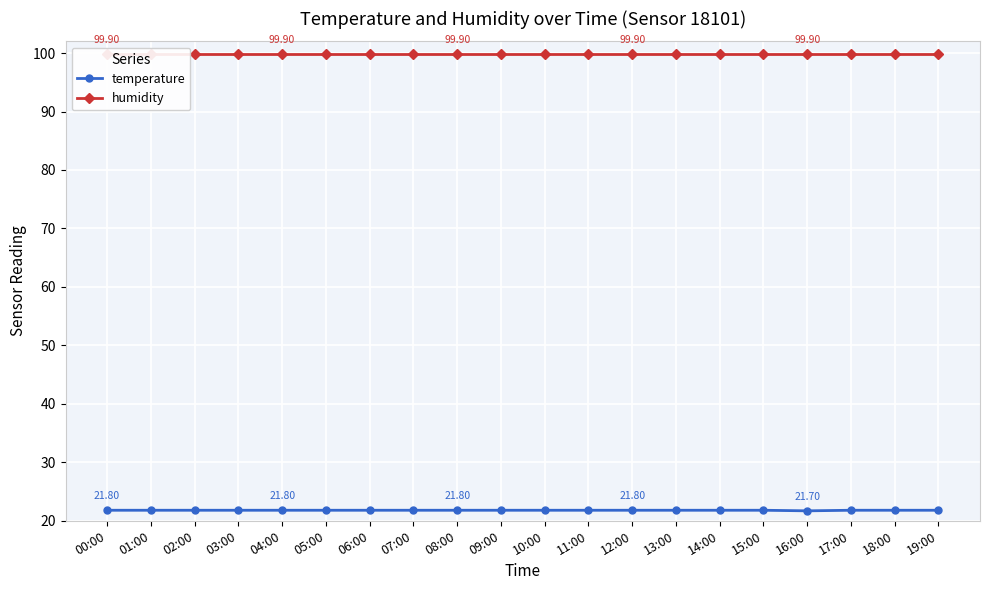

How many categories are shown in the chart?

20